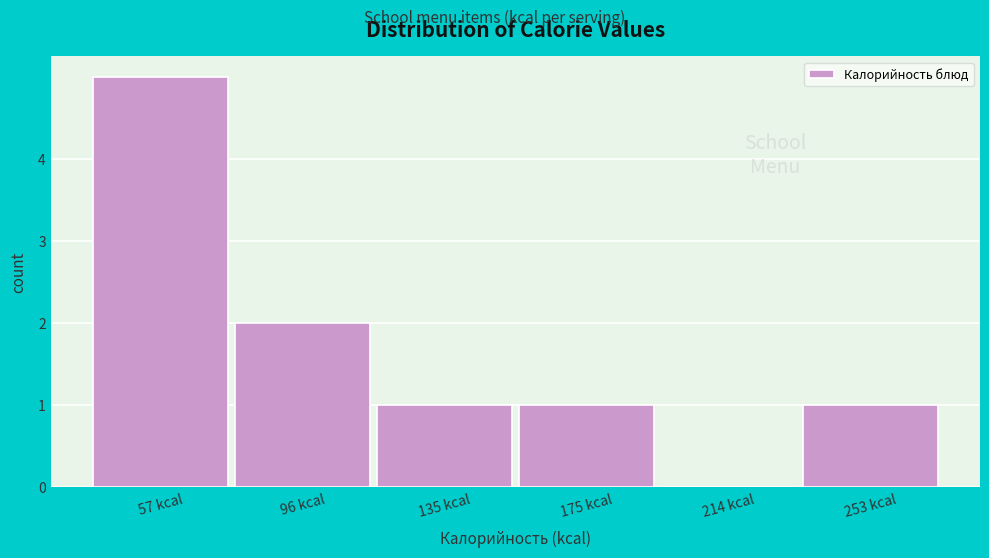

Reading left to right, extract all data points from this chart.

57 kcal=5	96 kcal=2	135 kcal=1	175 kcal=1	214 kcal=0	253 kcal=1